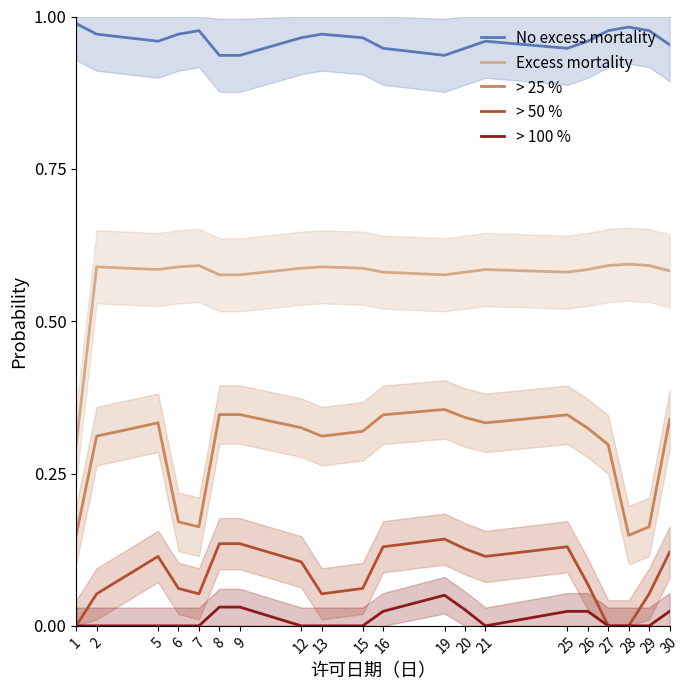

What is the value of the > 25 % point at the 3rd from the left?

0.3